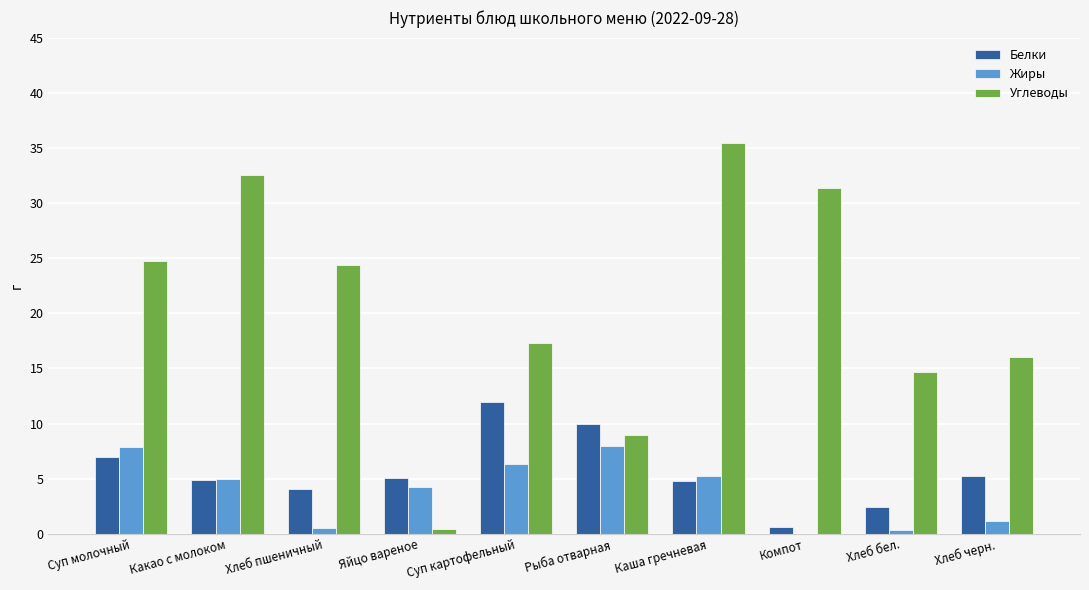

How many groups of bars are there?

10